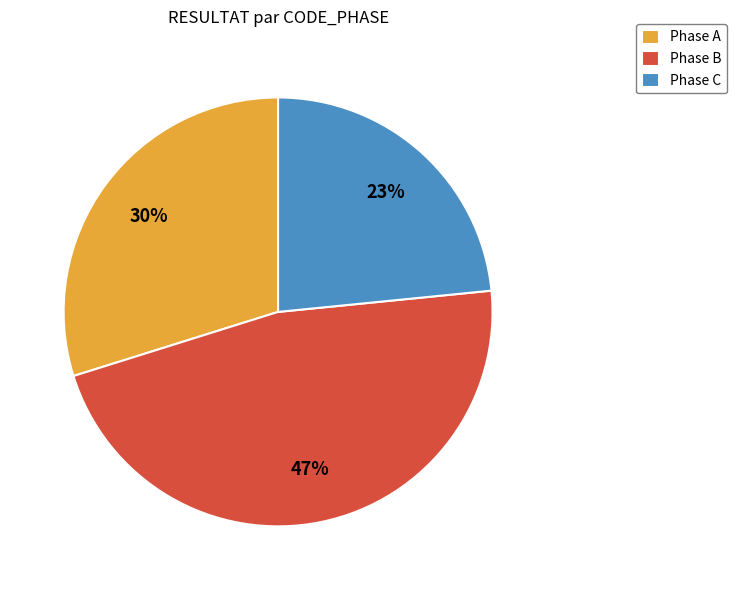

Count the number of slices in the pie.

3